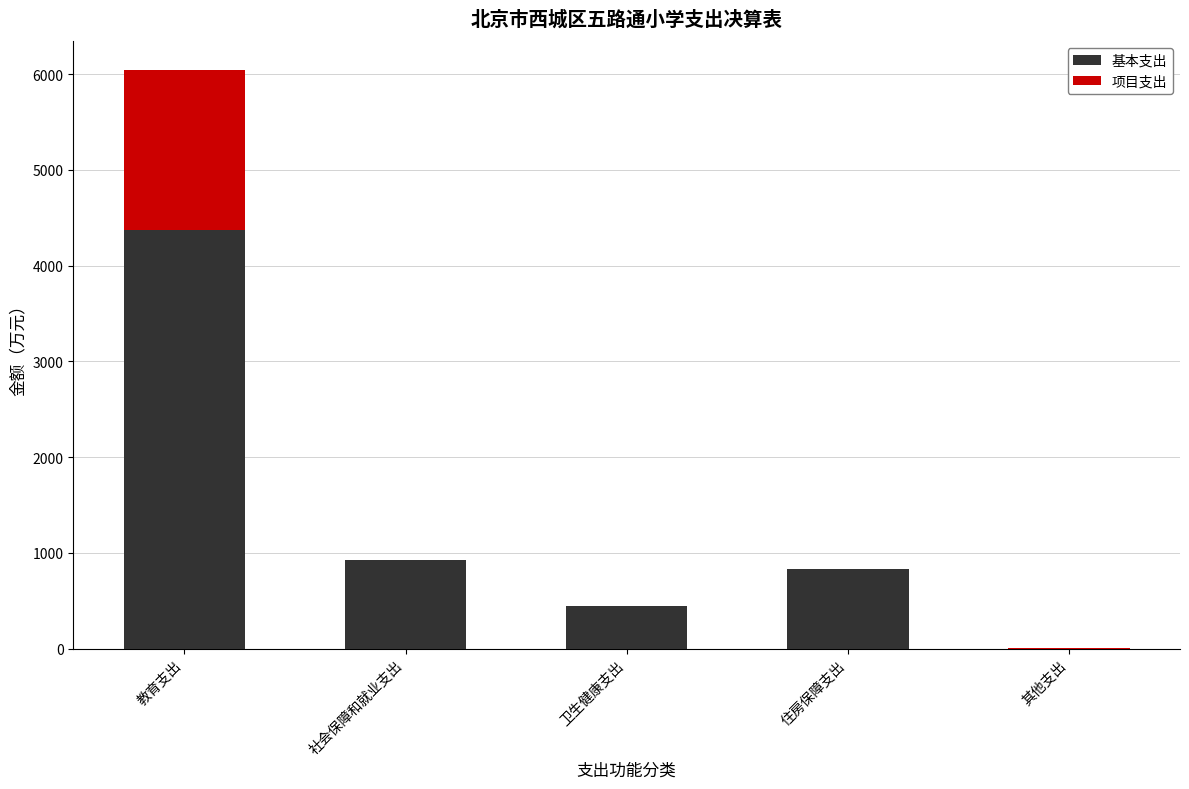

True or false: 基本支出 has a value of 0.0 at 其他支出.

True